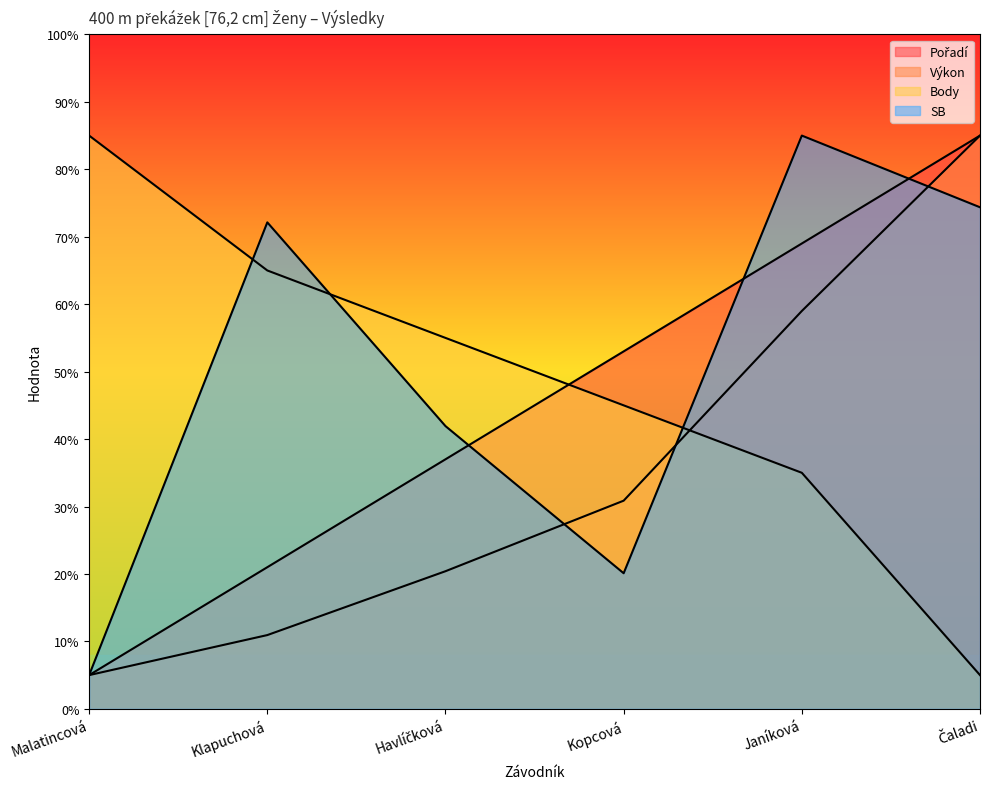

The value of Body at Janíková is 54.2. True or false?

False